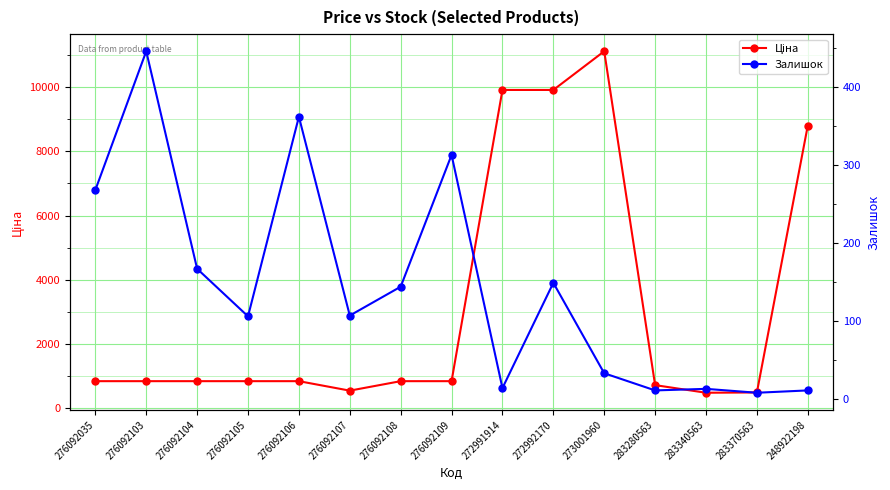

Which has a higher value, 276092035 or 283280563?

276092035